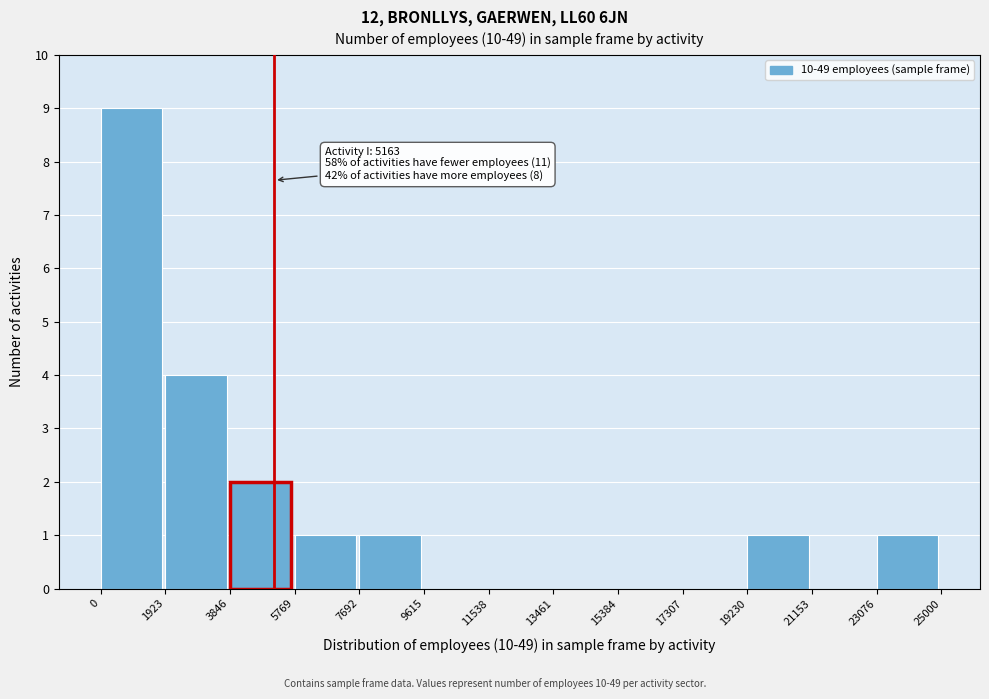

Over which range of the x-axis is the bar tallest?

0 to 1923